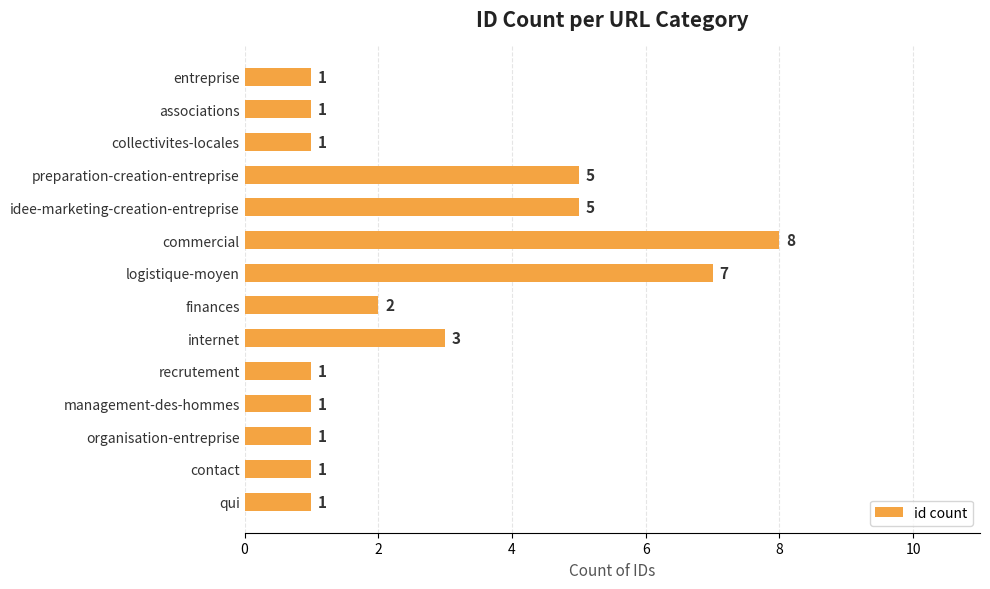

How many categories are shown in the chart?

14